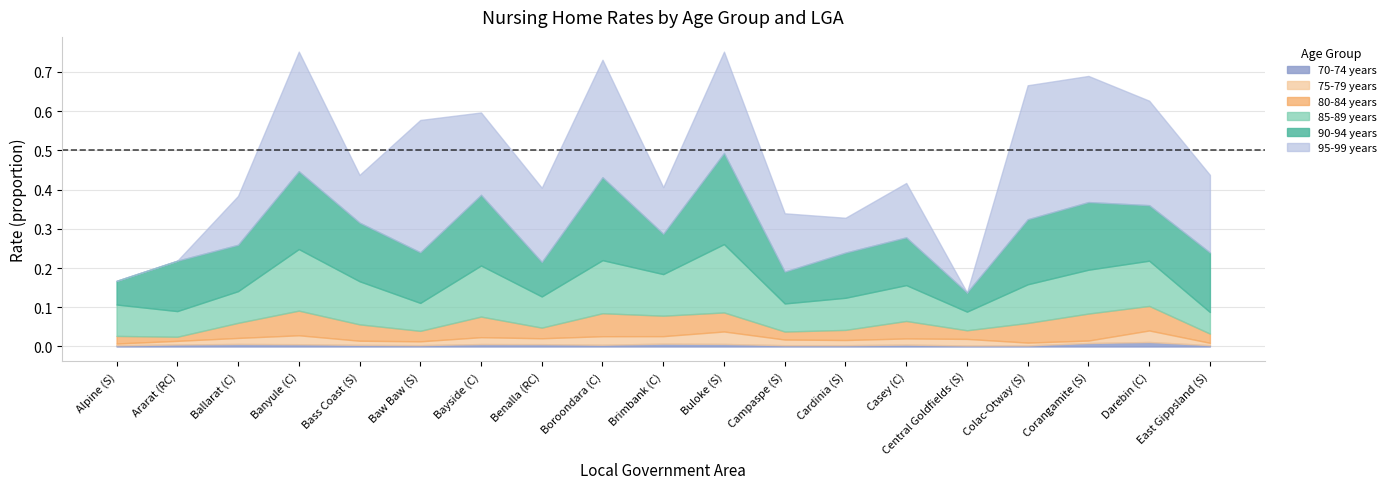

Where is the first local minimum for 75-79 years?

Baw Baw (S)